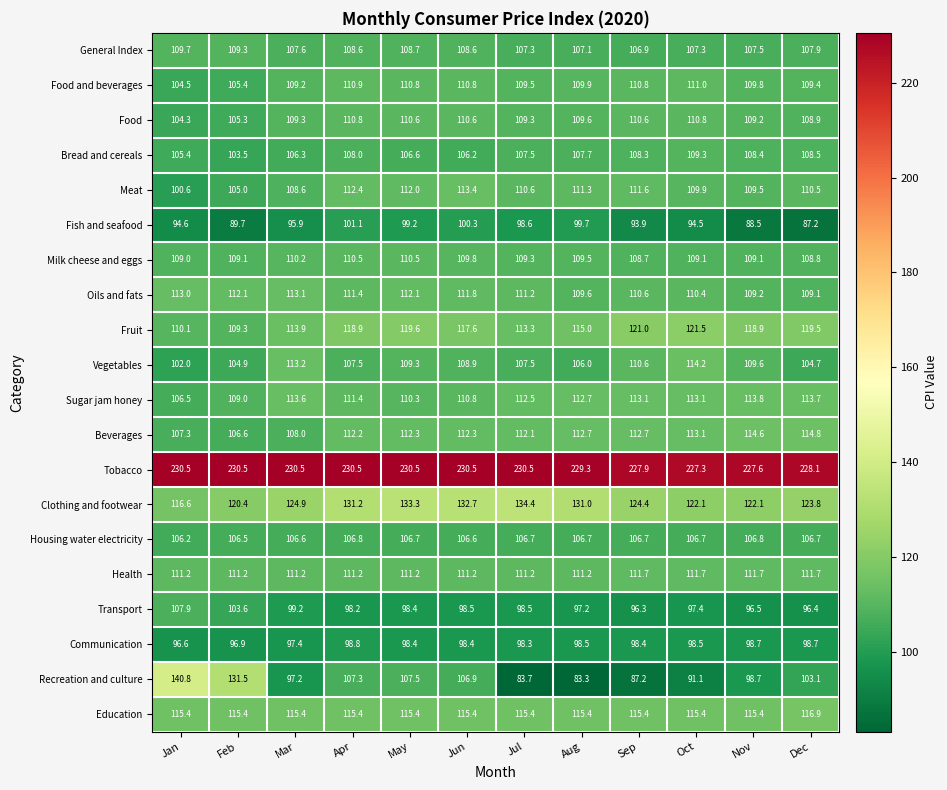

What is the smallest value displayed?

83.3